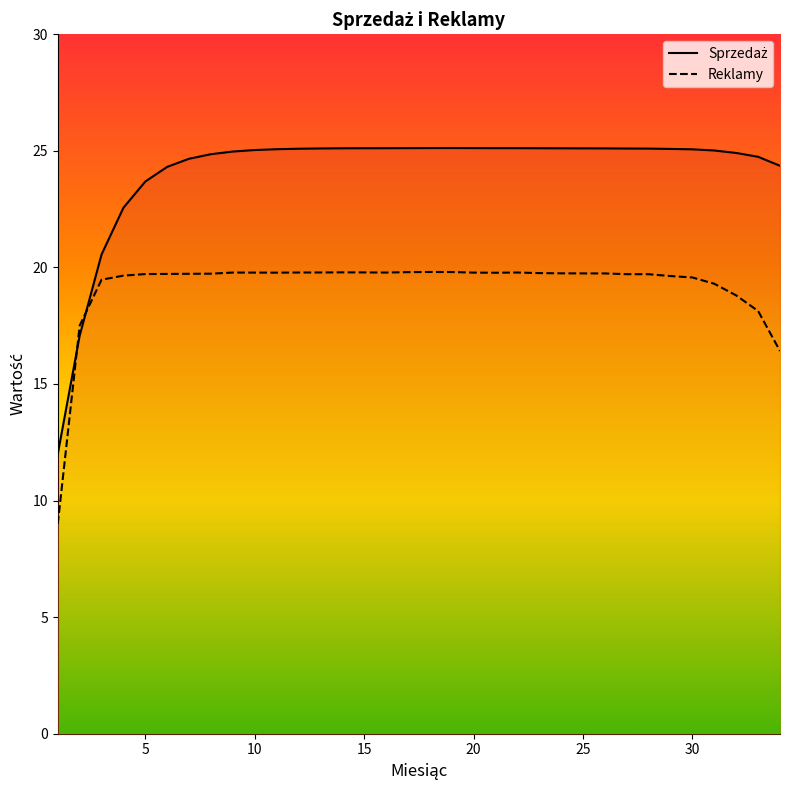

Reading left to right, list all the values displayed in this chart.

Sprzedaż: 12.0	17.1	20.6	22.6	23.7	24.3	24.7	24.9	25.0	25.0	25.1	25.1	25.1	25.1	25.1	25.1	25.1	25.1	25.1	25.1	25.1	25.1	25.1	25.1	25.1	25.1	25.1	25.1	25.1	25.1	25.0	24.9	24.7	24.4
Reklamy: 9.0	17.5	19.5	19.6	19.7	19.7	19.7	19.7	19.8	19.8	19.8	19.8	19.8	19.8	19.8	19.8	19.8	19.8	19.8	19.8	19.8	19.8	19.8	19.7	19.7	19.7	19.7	19.7	19.6	19.6	19.3	18.8	18.1	16.4